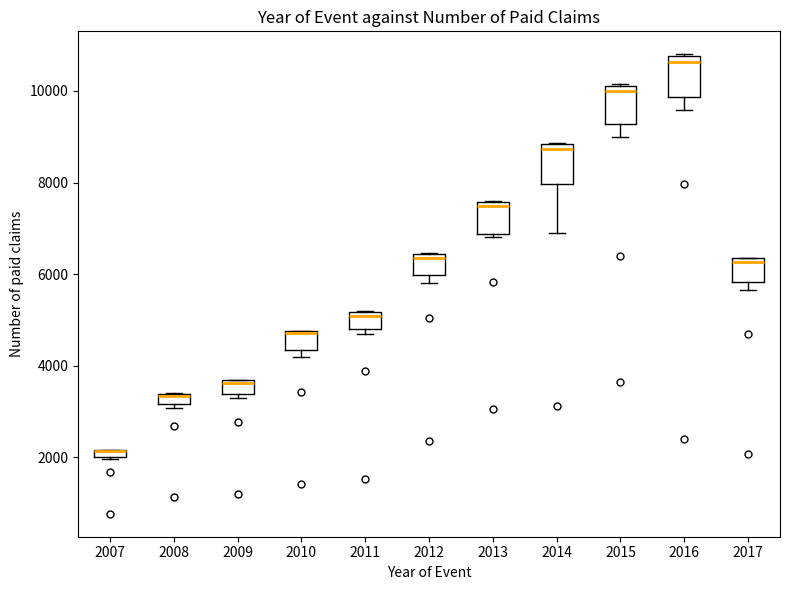

Where is the lower edge of the box at x = 2016 on the y-axis? The values are not printed on the chart, so give them approximately, as read against the axis.

9800